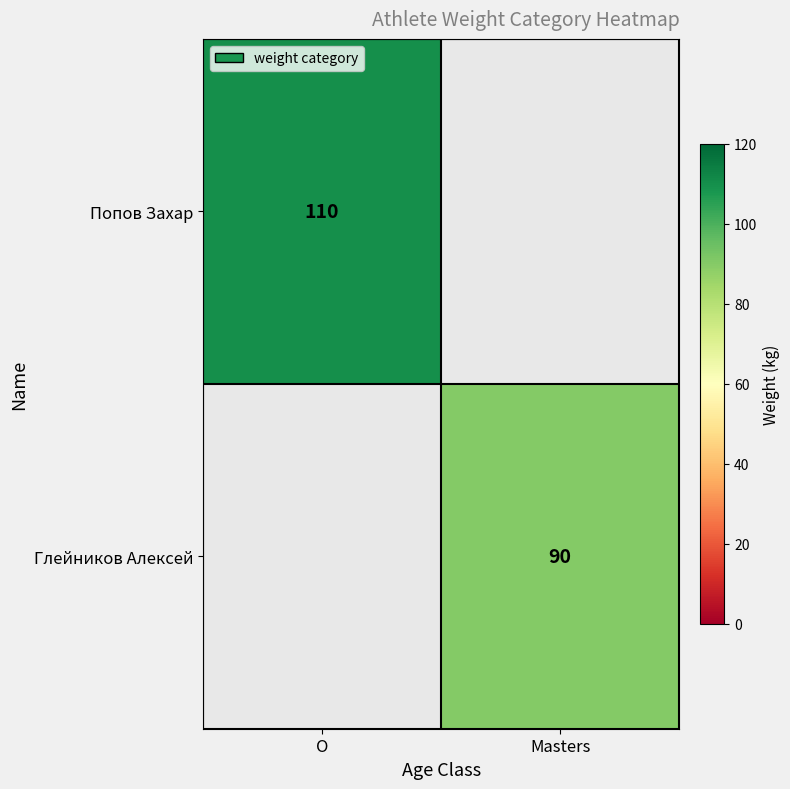

Is it true that Глейников Алексей equals 90 at Masters?

True